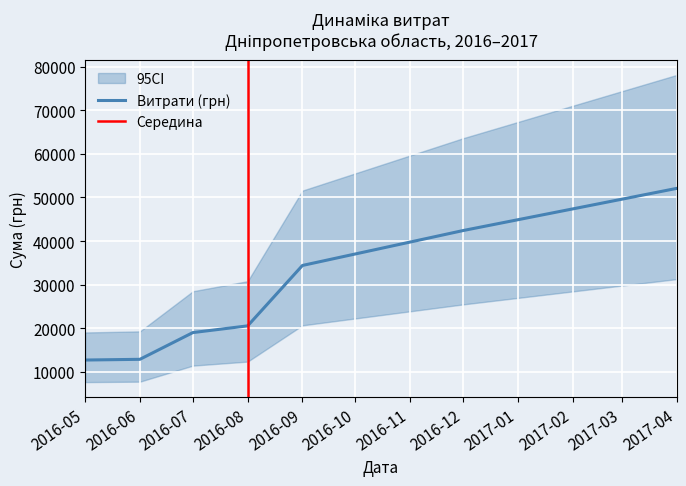

The value at 1 is 38323.2. True or false?

True